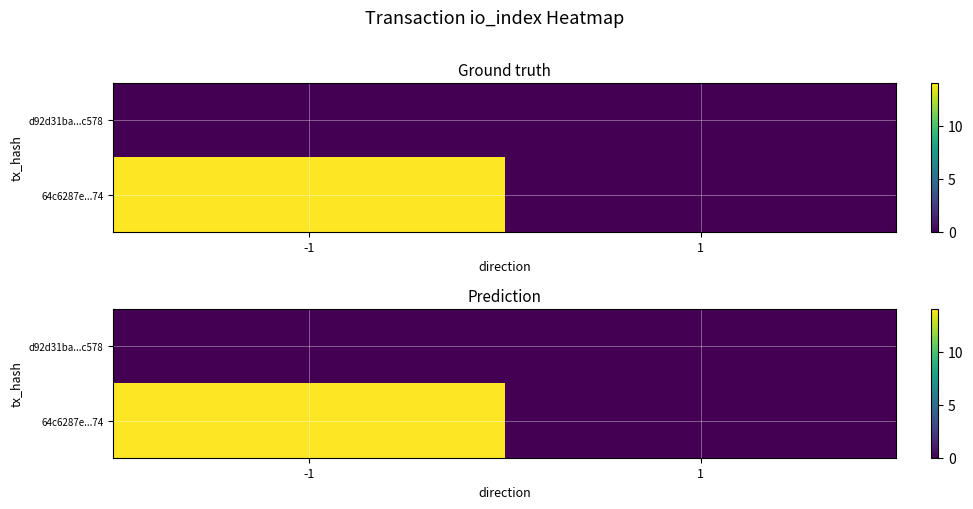

Is it true that 64c6287e...74 equals 0 at 1?

True